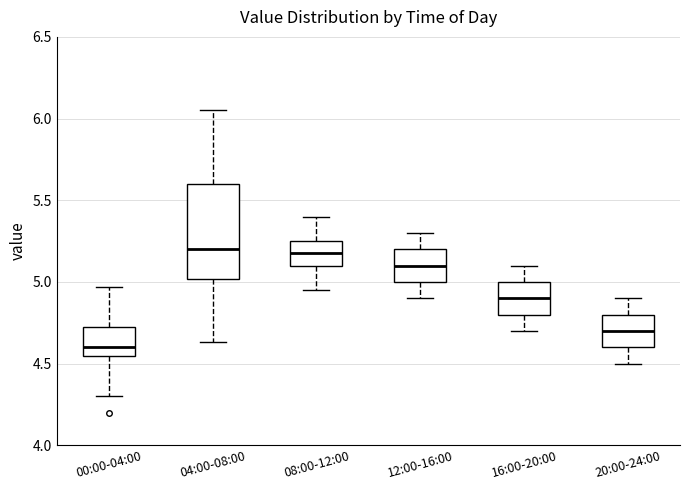

Where does the median line of the box for 08:00-12:00 sit on the y-axis? The values are not printed on the chart, so give them approximately, as read against the axis.

5.20